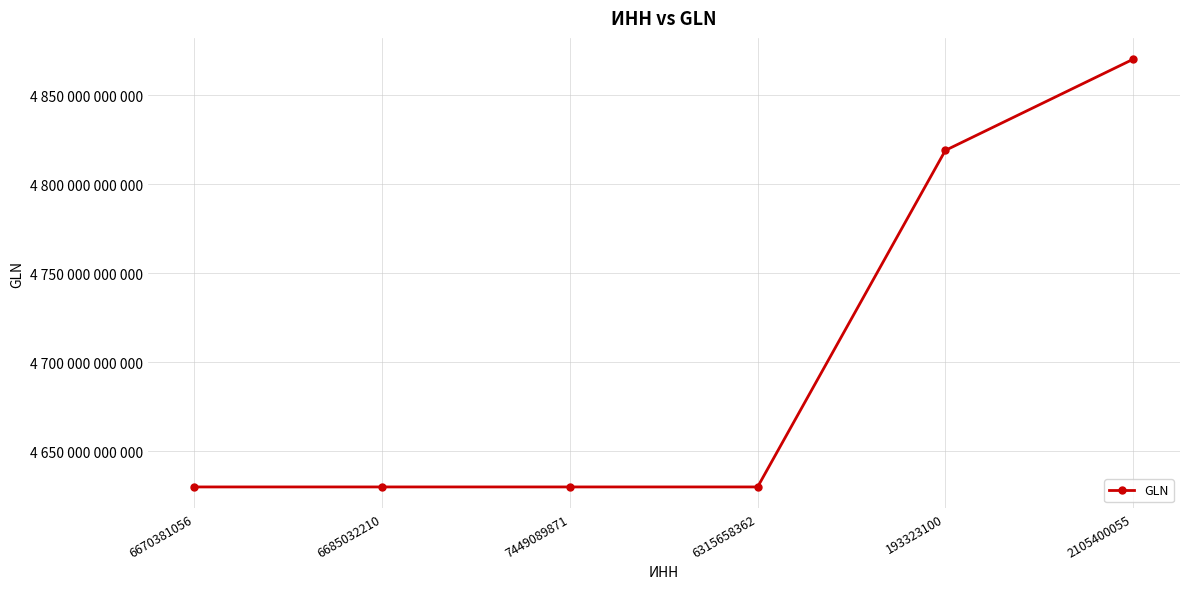

Is this an area chart (filled region under the line)?

No